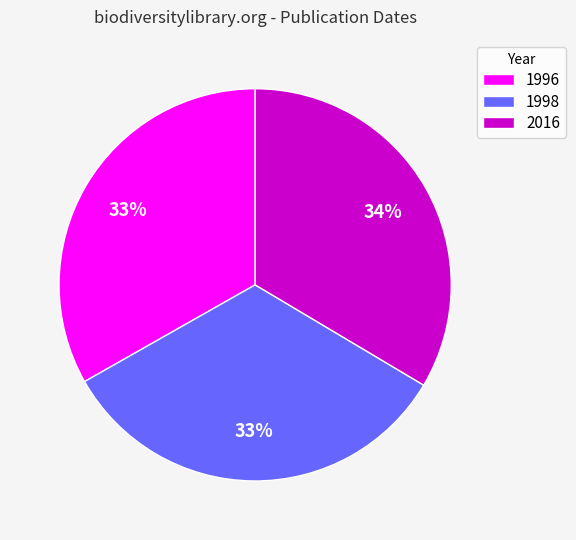

Does any single category account for the majority?

No